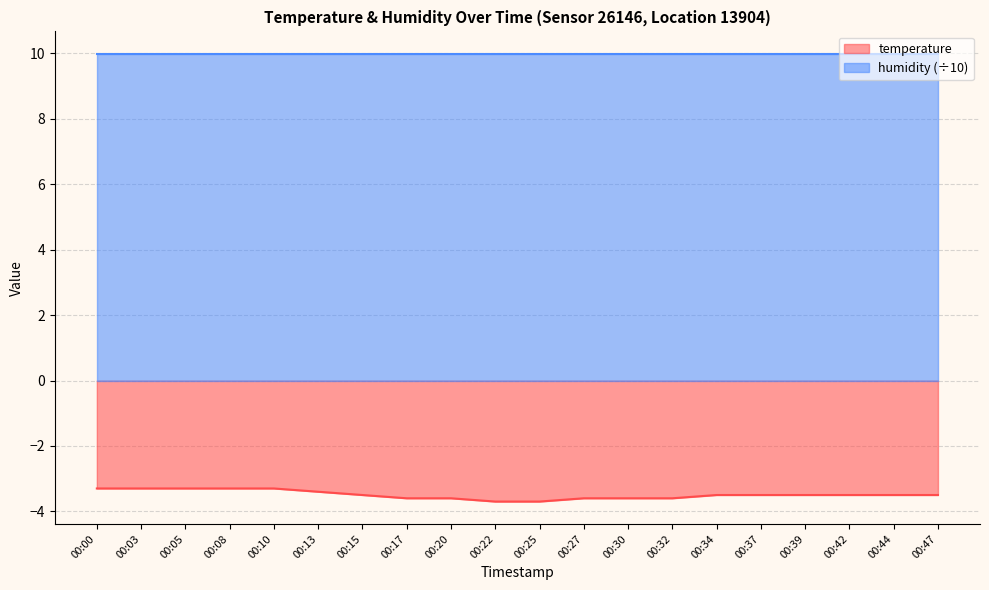

True or false: there are more than 2 points higher than both neighbors.

False